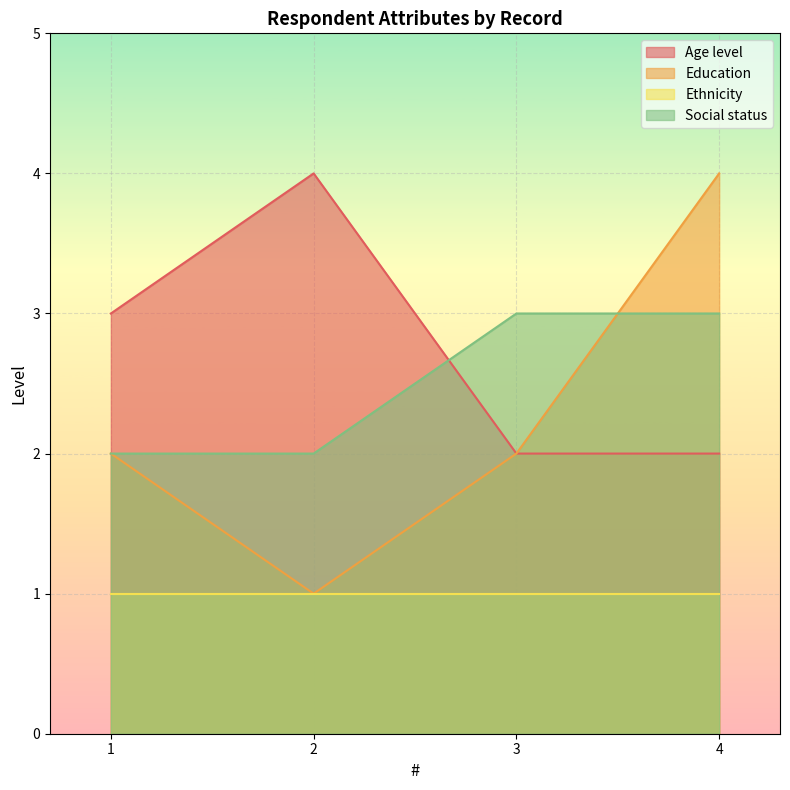

What is the average value of the Social status series?

2